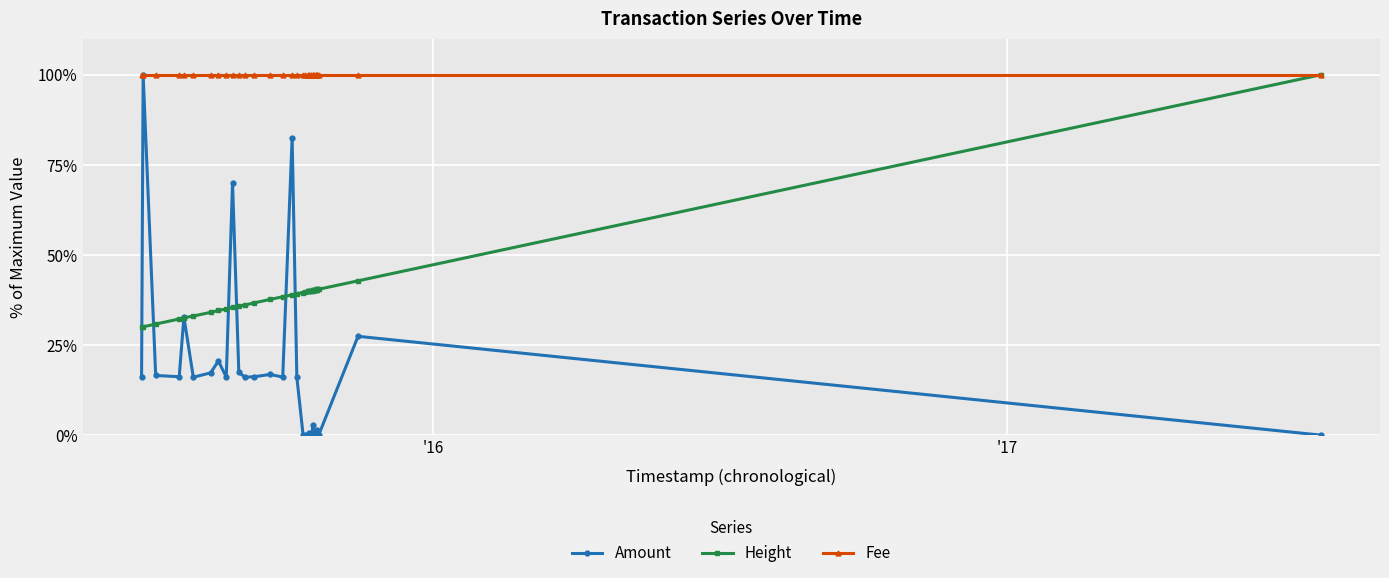

What are all the series names shown in the legend?

Amount, Height, Fee